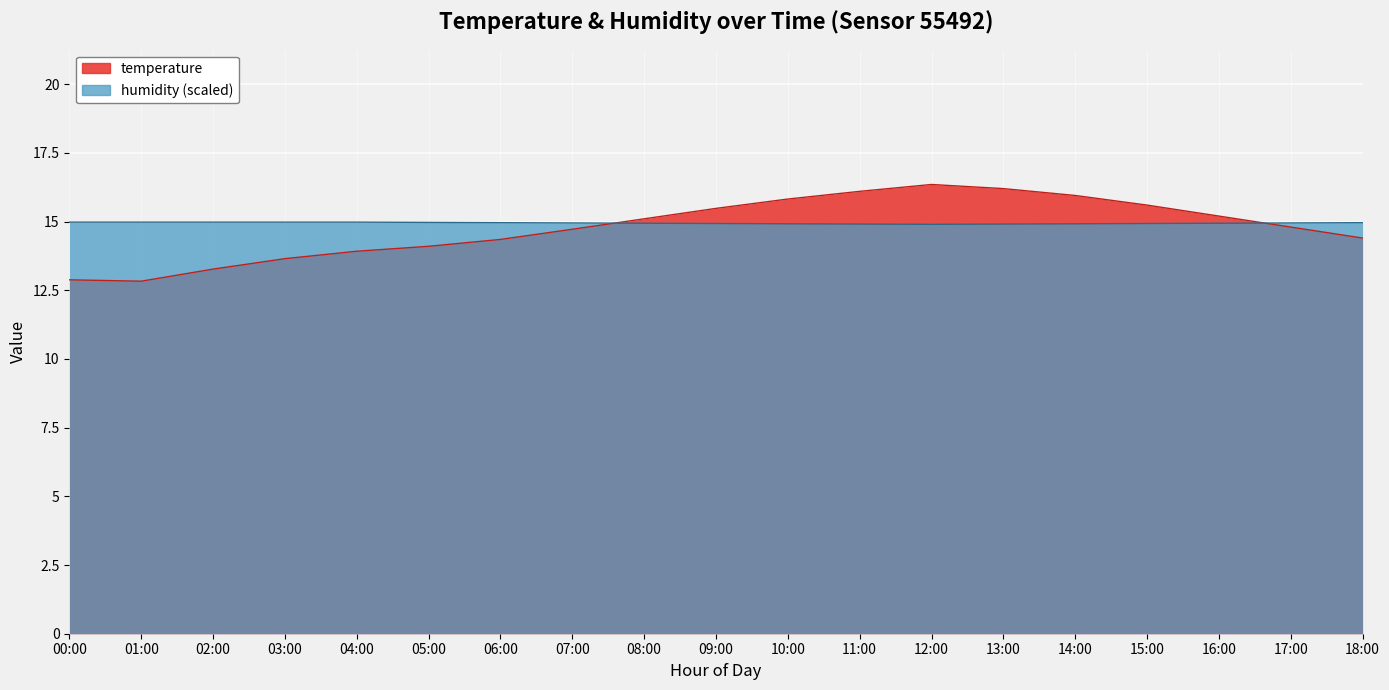

Where is the first local maximum for temperature?

12:00